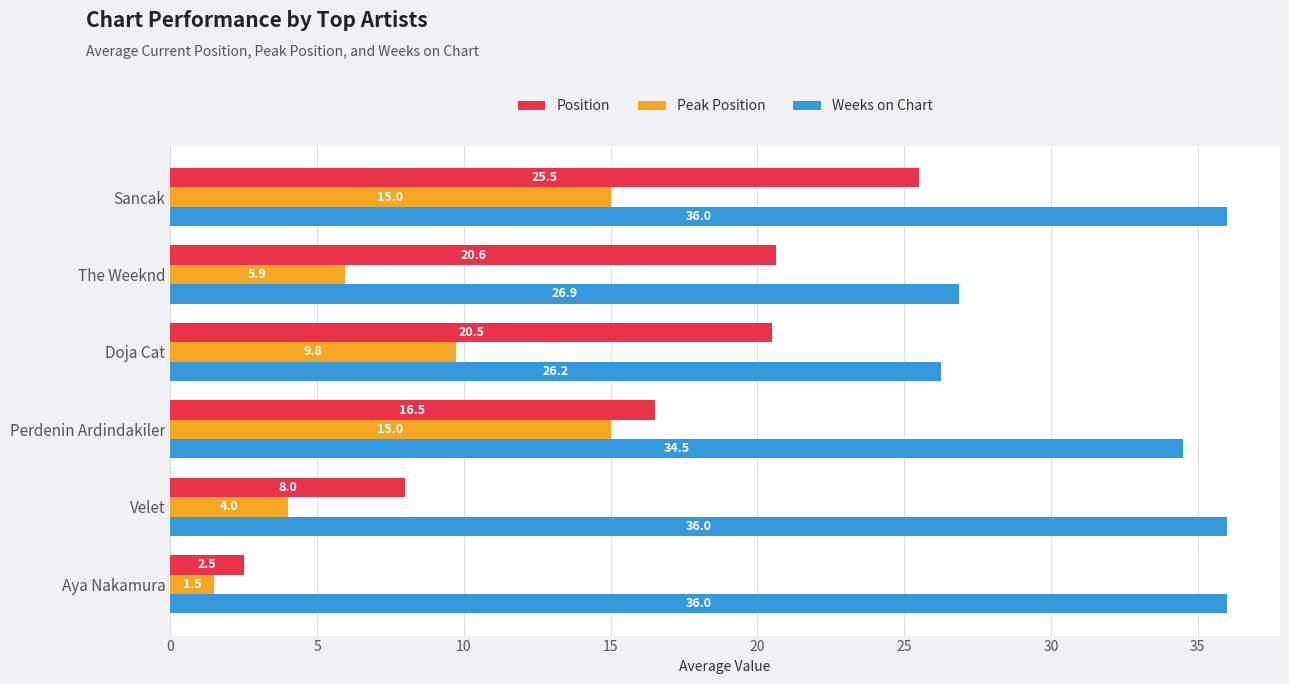

Between Doja Cat and Sancak, which series saw the biggest shift?

Weeks on Chart